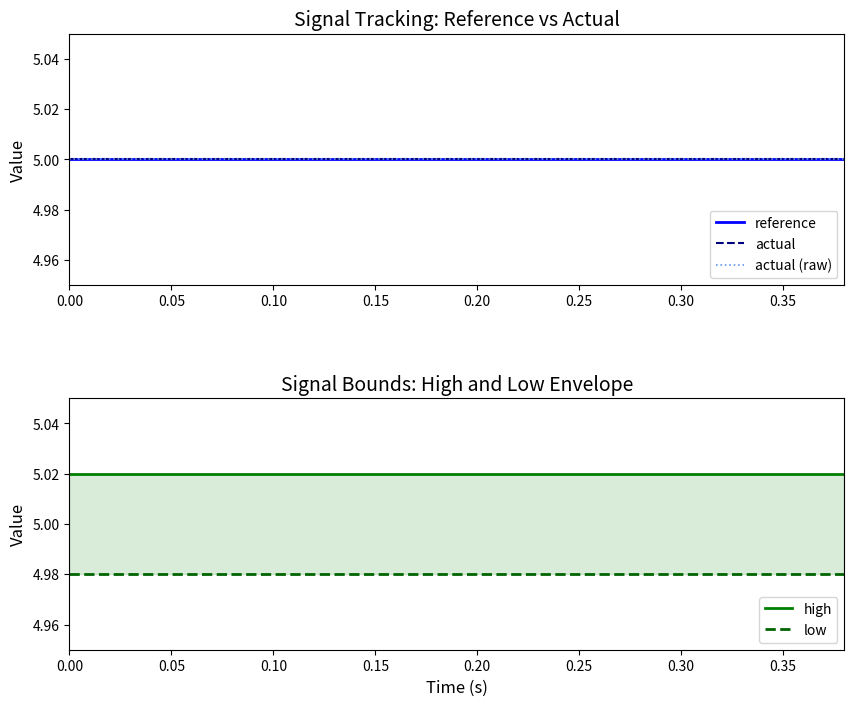

What is the value of the reference point at the 20th from the left?

5.0